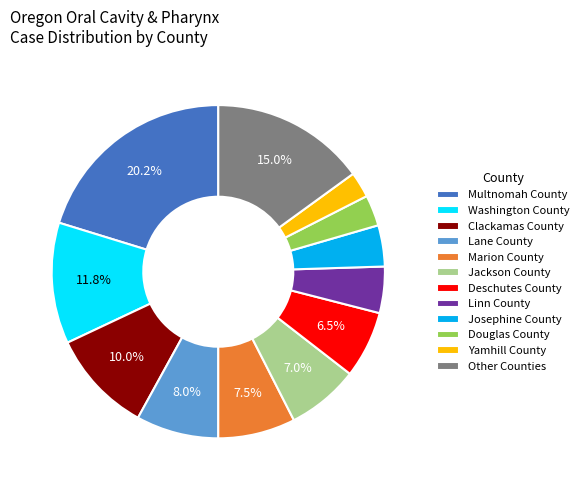

What portion of the pie excludes Washington County?

88.2%